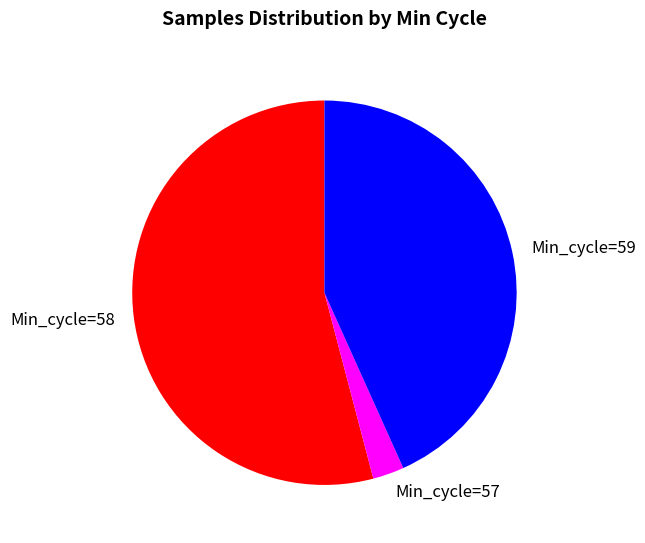

Count the number of slices in the pie.

3